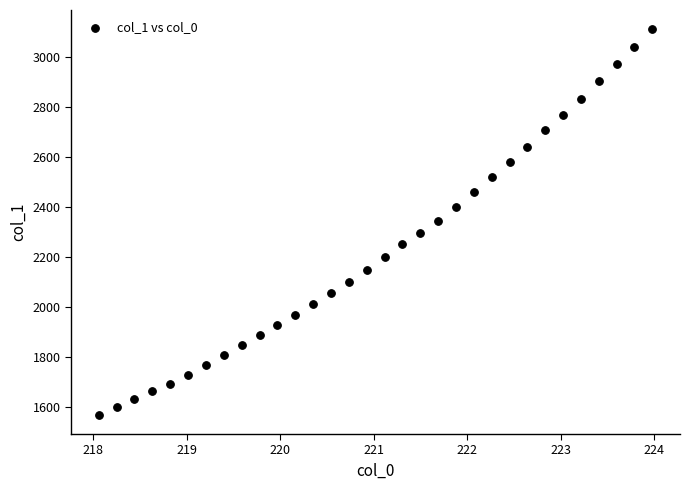

What is the range of X values (max minus min)?

5.9